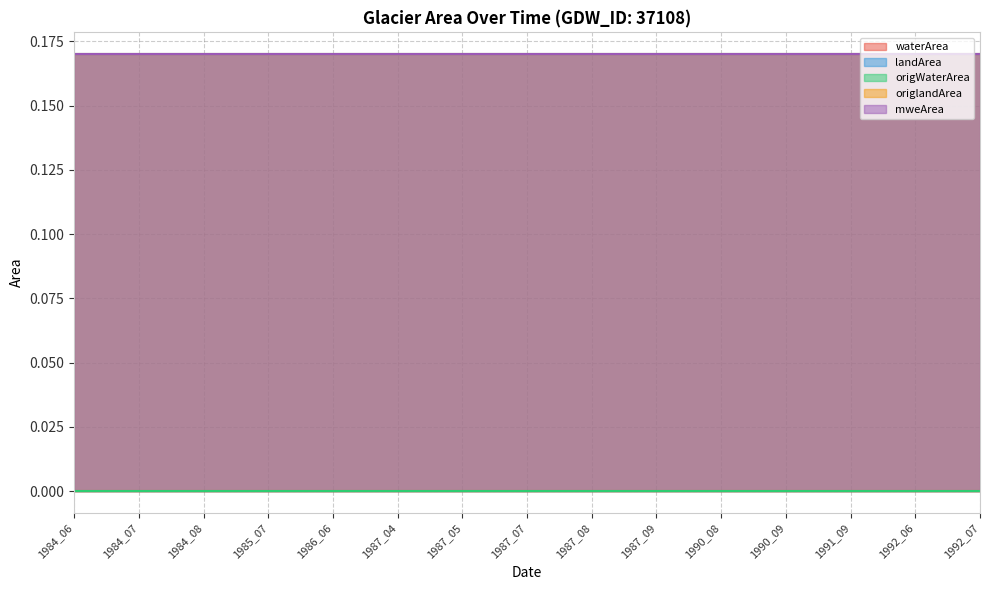

True or false: landArea and mweArea cross at least once.

False